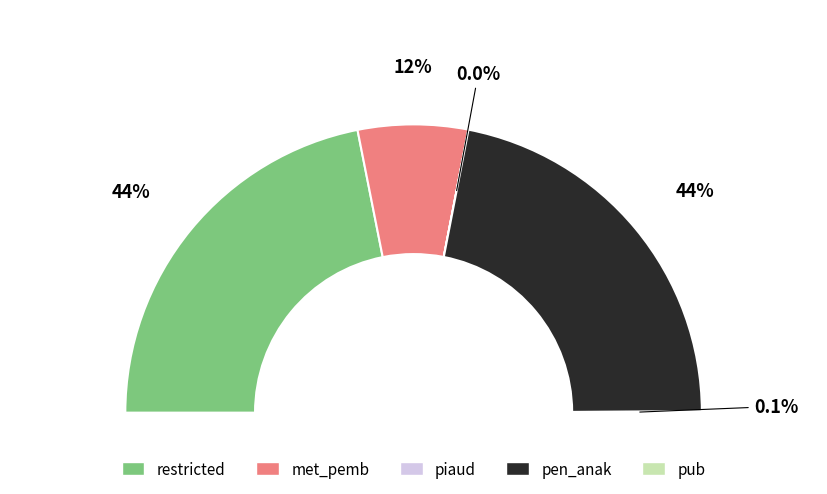

To the nearest percent, what is the difference between the largest and smallest slice percentages?

44%